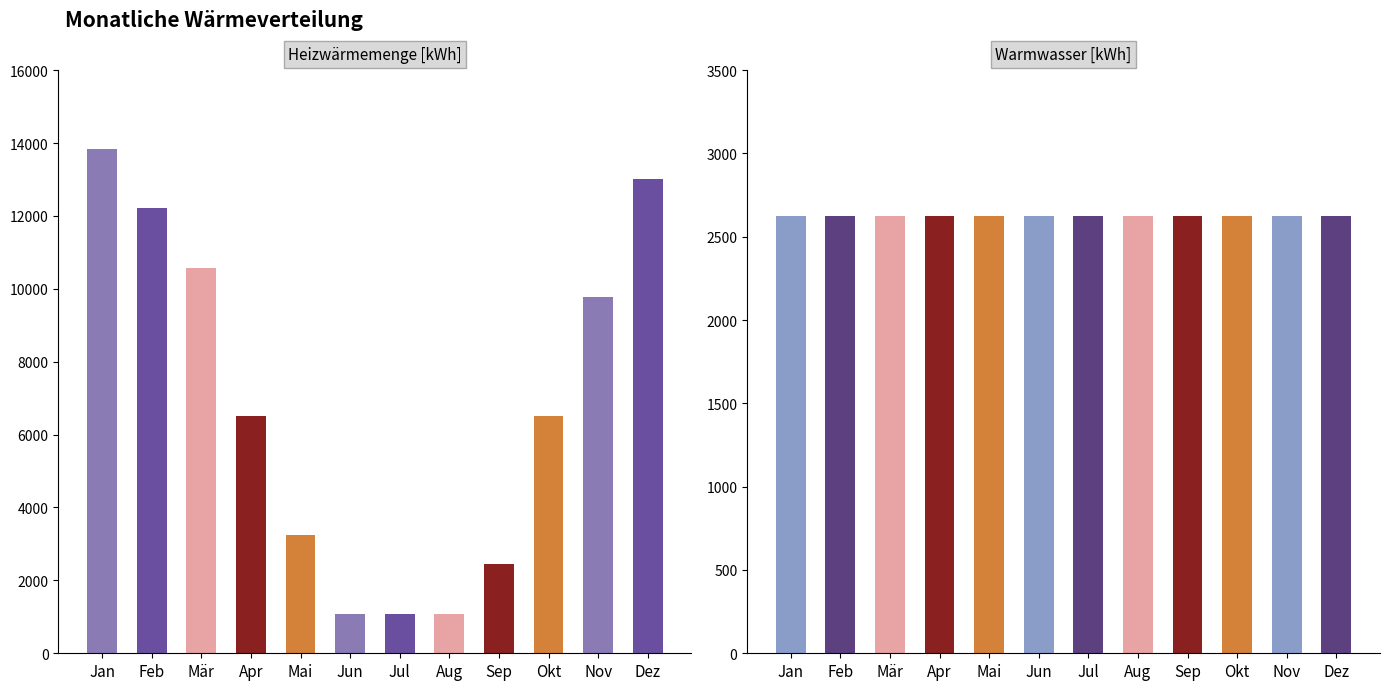

Reading right to left, what are all the values shown in this chart?

Heizwärmemenge [kWh]: 13020.0	9765.0	6510.0	2441.2	1082.3	1082.3	1082.3	3255.0	6510.0	10578.8	12206.2	13833.8
Warmwasser [kWh]: 2625.0	2625.0	2625.0	2625.0	2625.0	2625.0	2625.0	2625.0	2625.0	2625.0	2625.0	2625.0